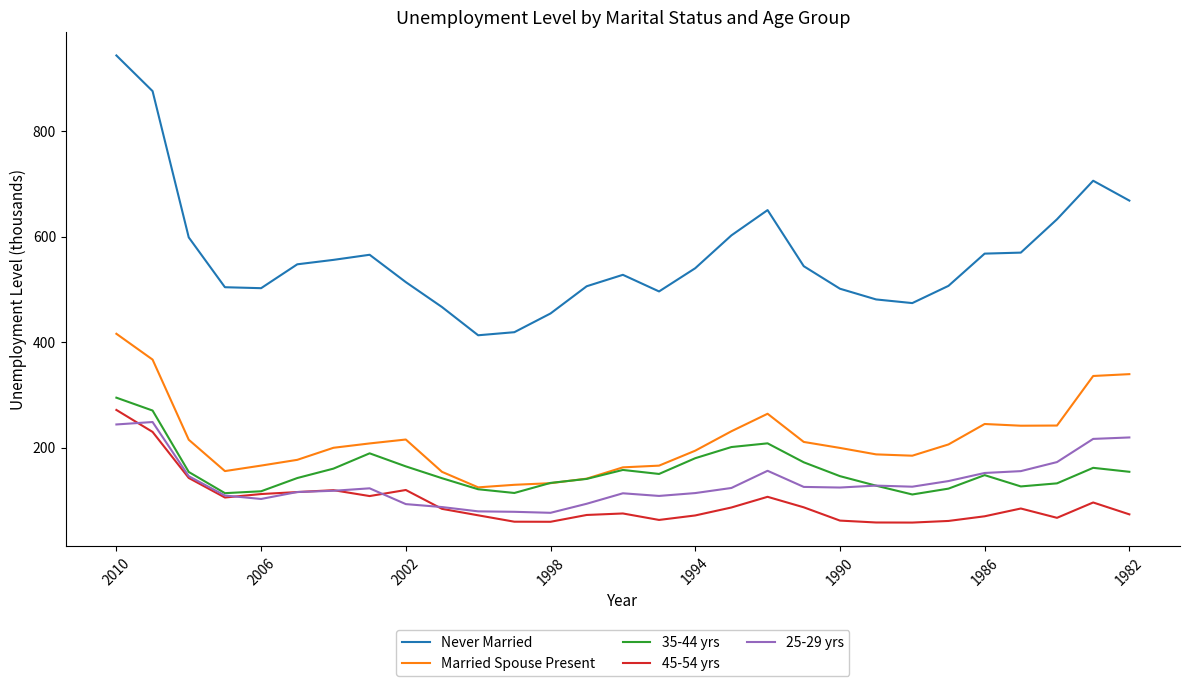

Which series has the largest total across all categories?

Never Married